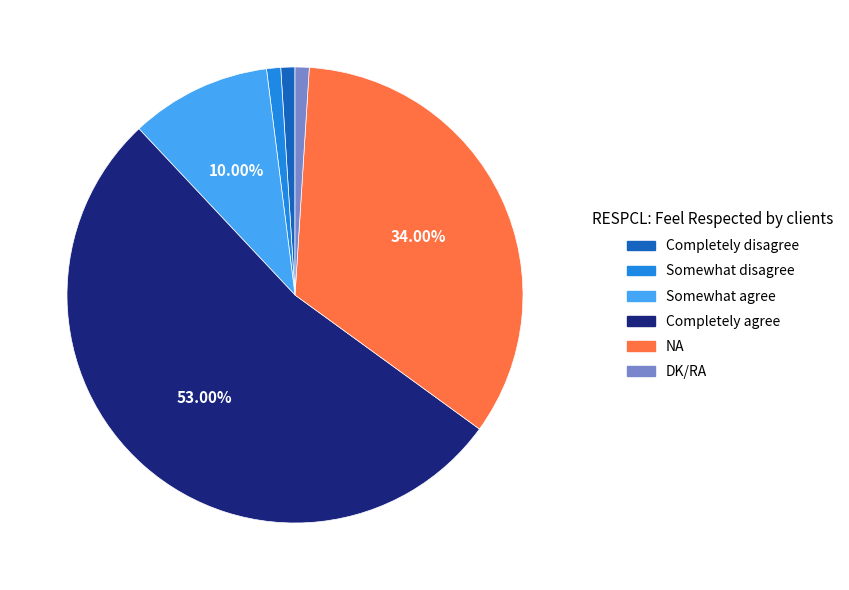

To the nearest percent, what is the difference between the NA and Somewhat disagree slice percentages?

33%